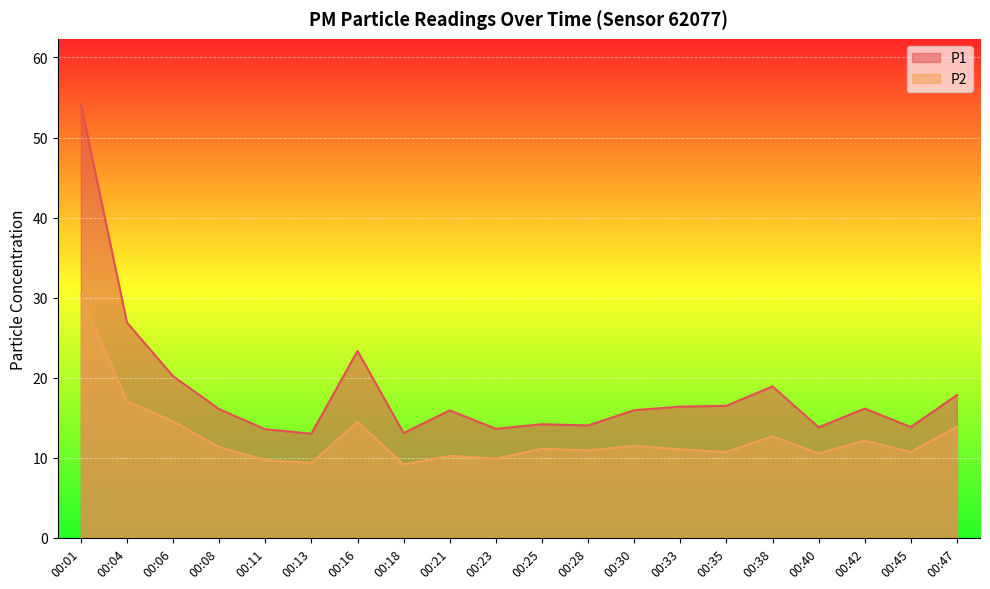

What is the smallest value displayed?

9.2